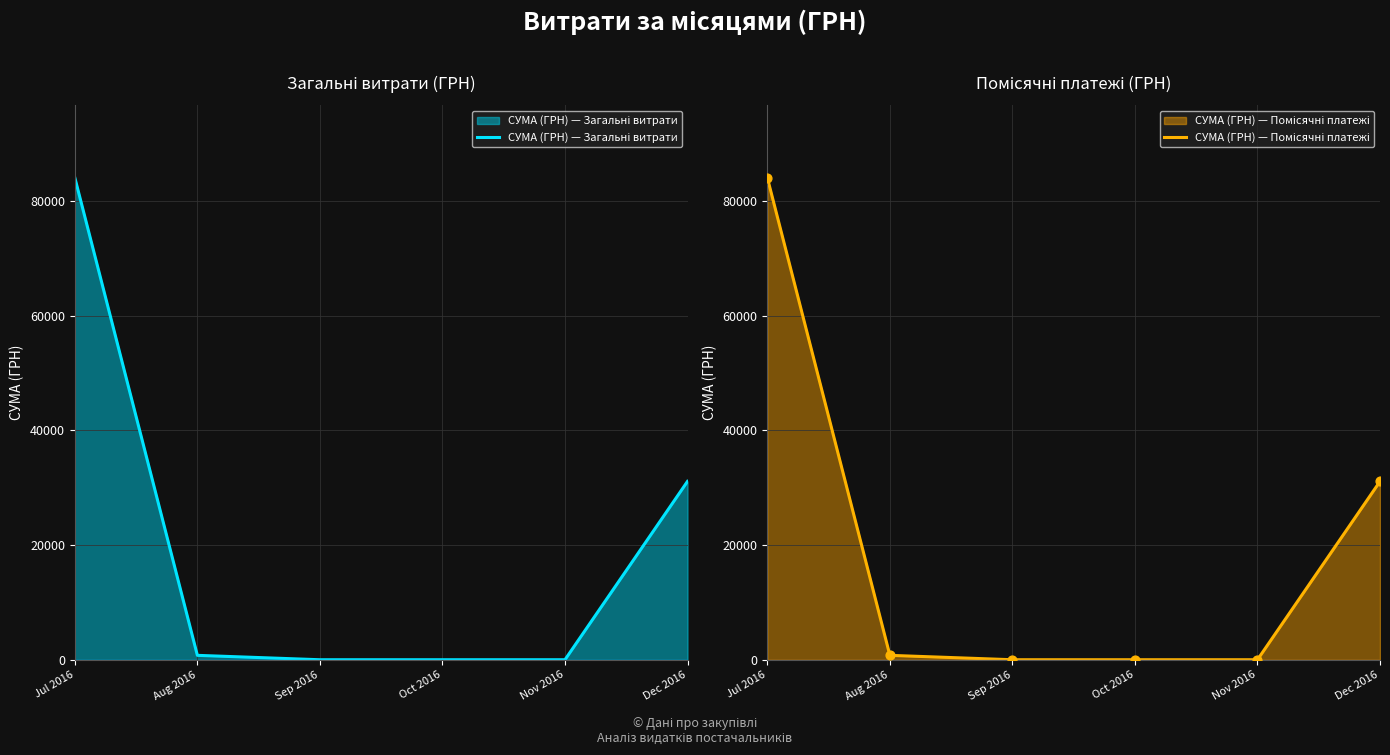

Which series has the largest total across all categories?

СУМА (ГРН) — Загальні витрати